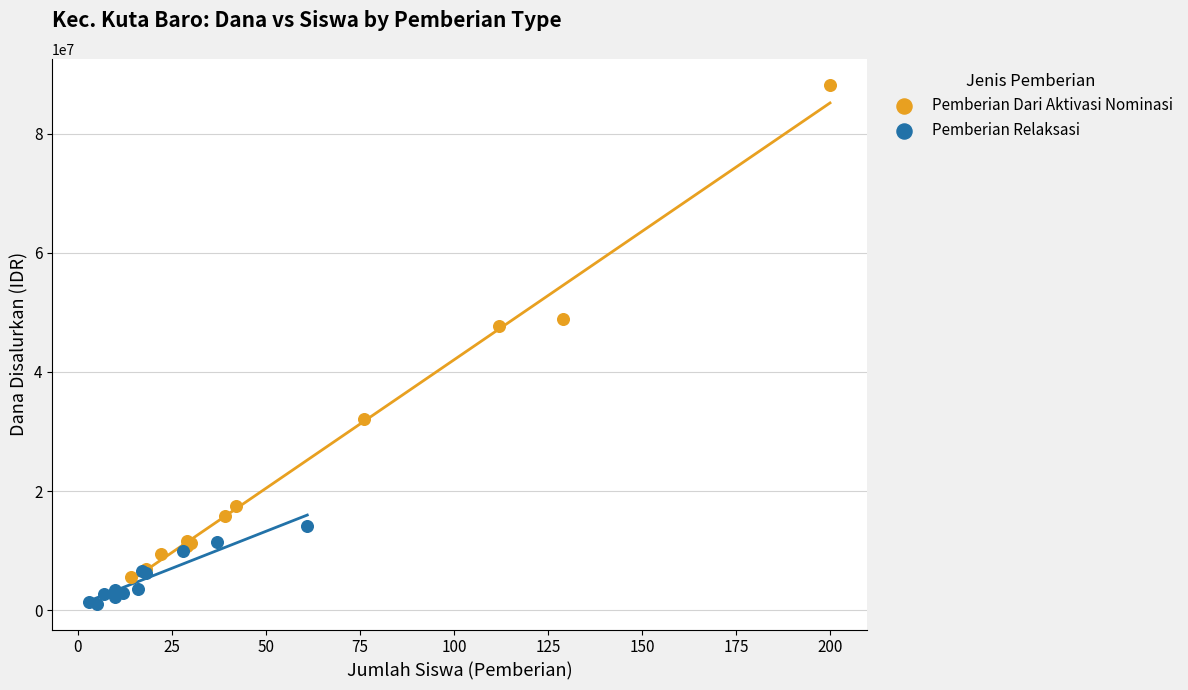

Which series contains the lowest Y value?

Pemberian Relaksasi